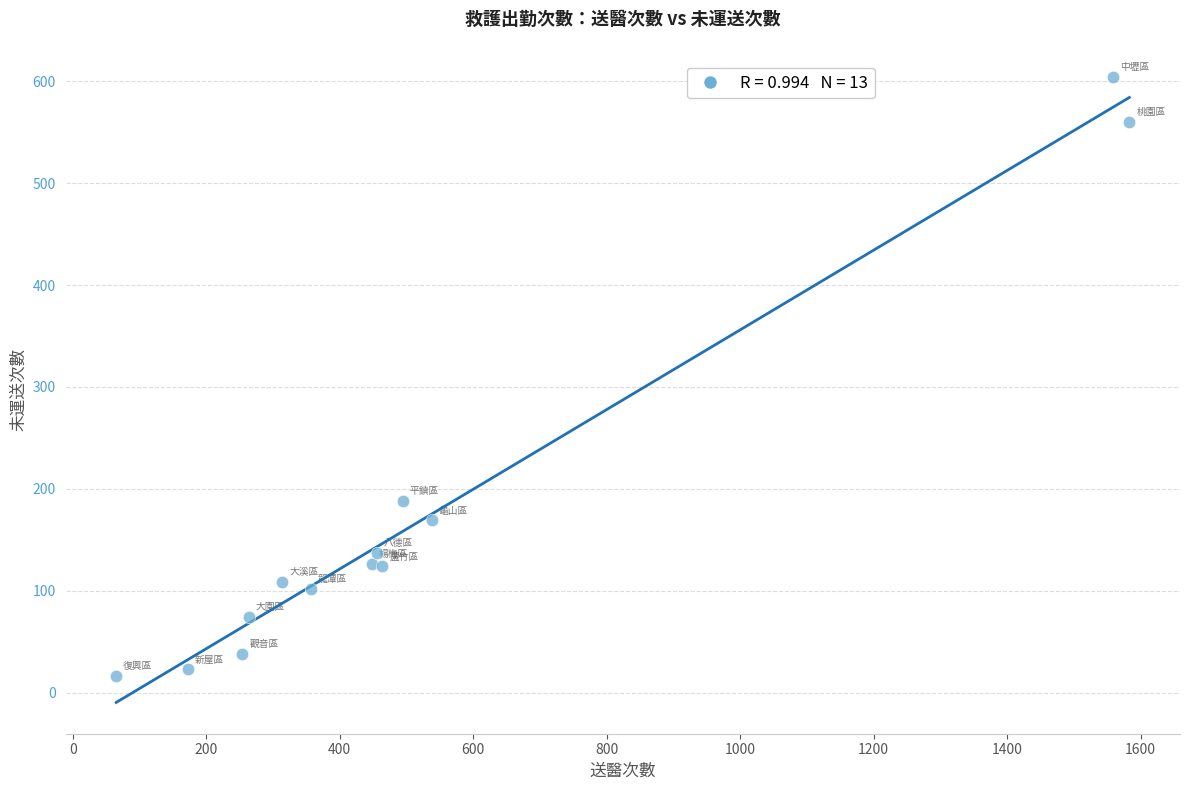

What Y value in the scatter plot is closest to 310?

188